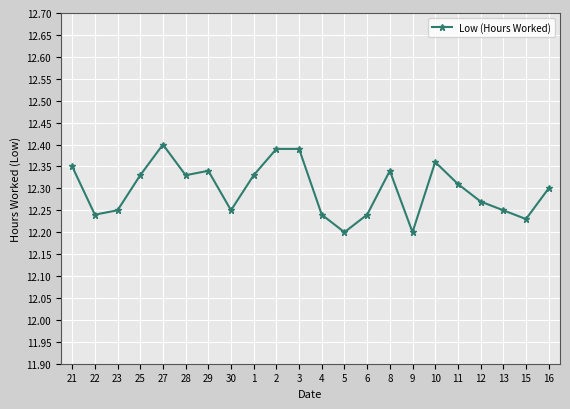

How many values are between 12 and 13?

22